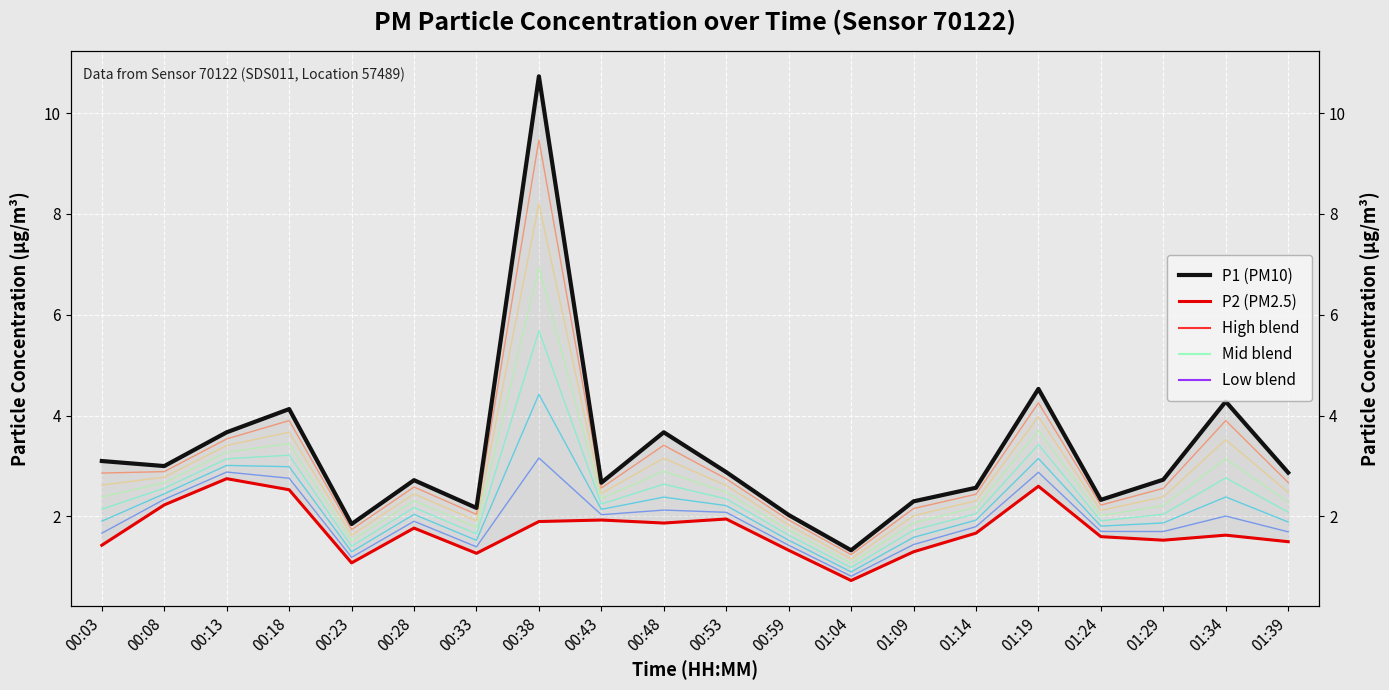

How many series are shown in this chart?

5